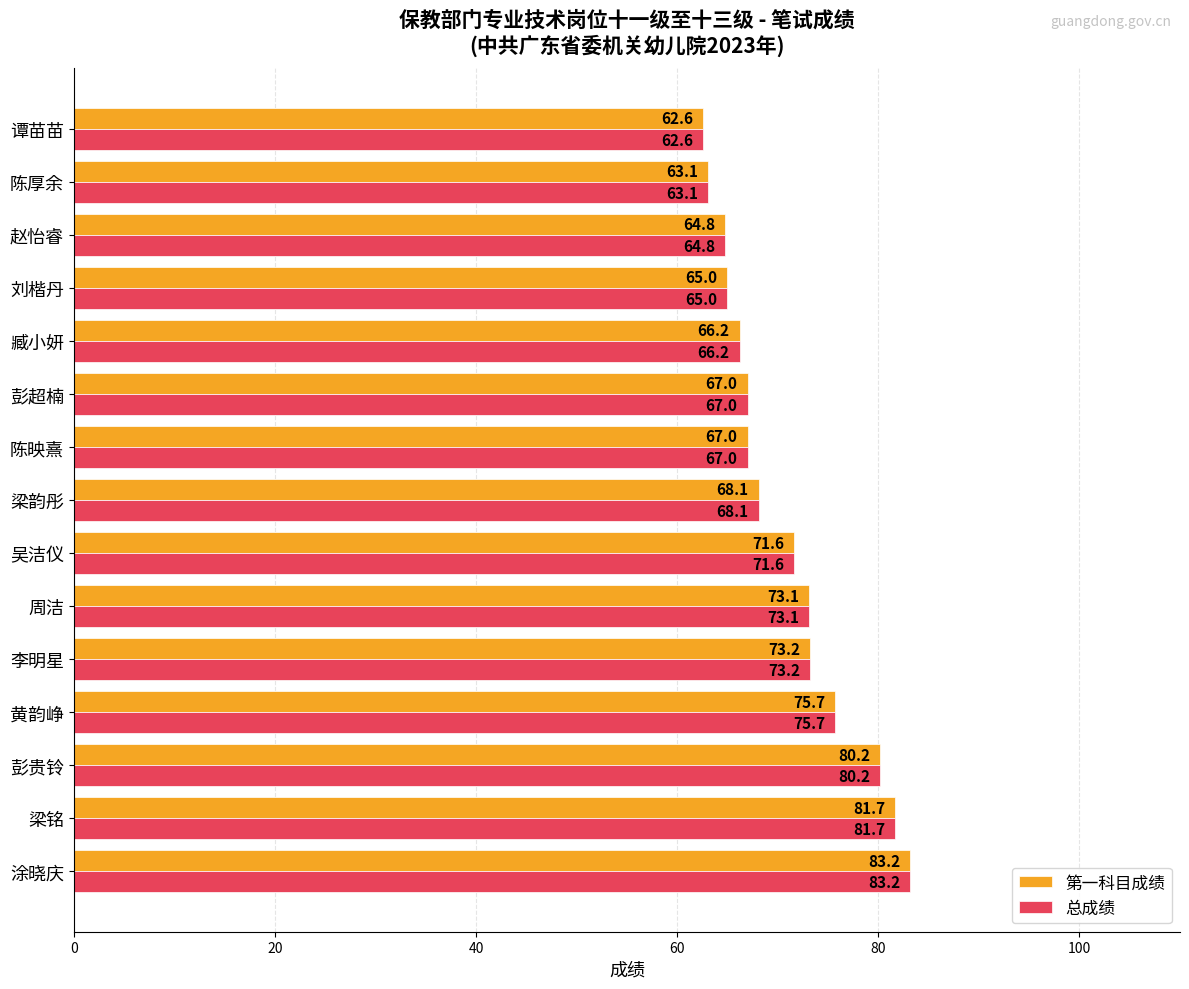

What is the lowest value of the 第一科目成绩 series?

62.6